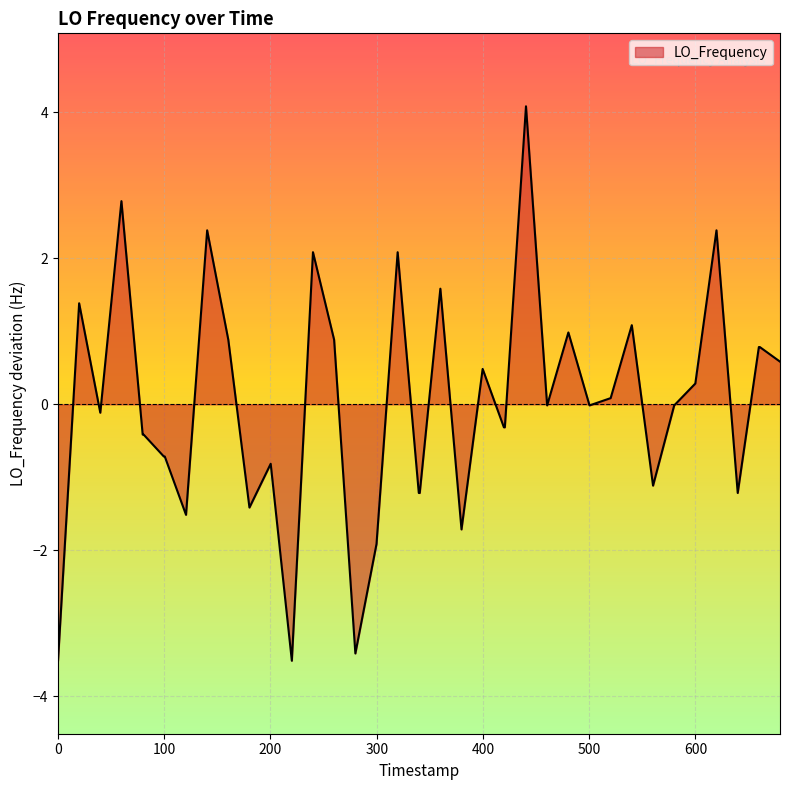

What is the minimum value shown in the chart?

-3.5